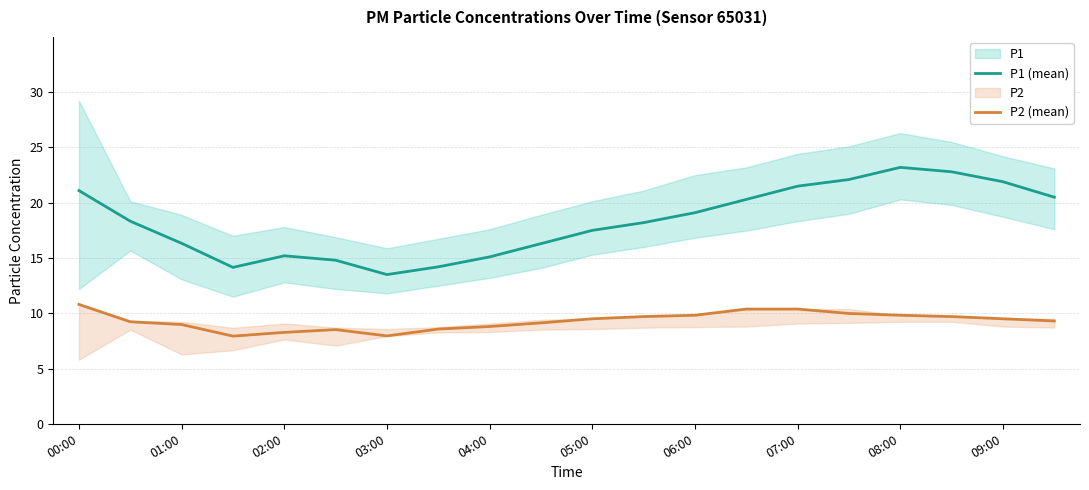

What is the difference between the maximum and minimum values in the P2 (mean) series?

2.9